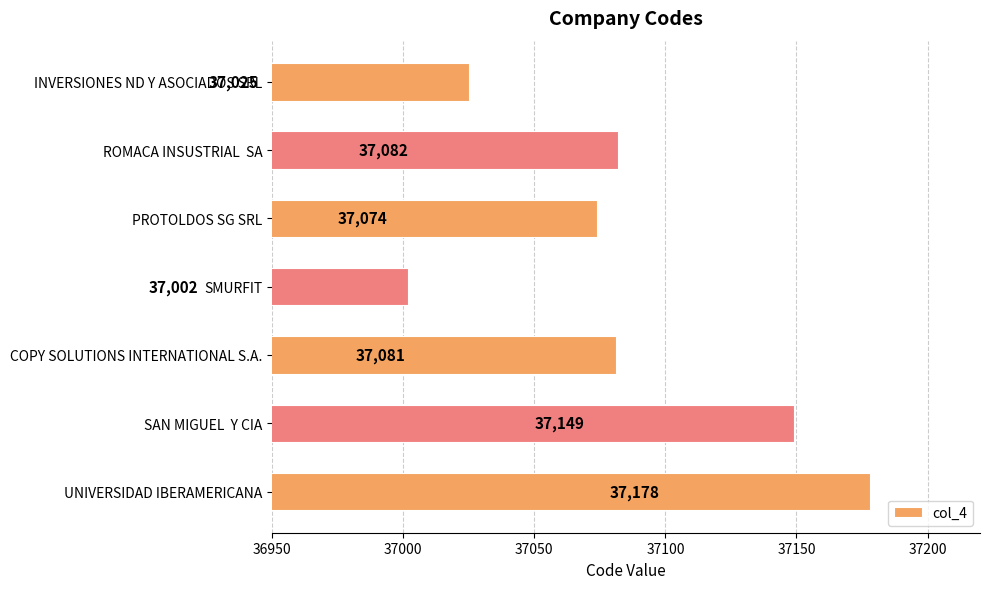

Which label corresponds to the smallest value in the chart?

SMURFIT